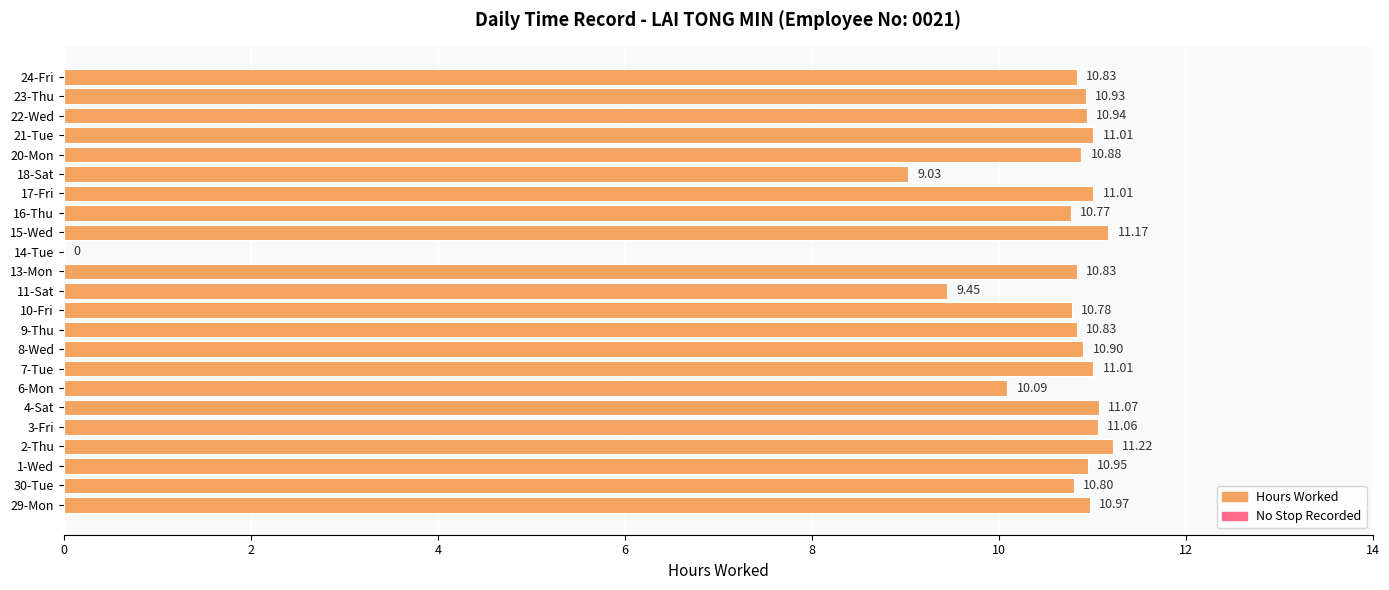

What is the change in value from 6-Mon to 17-Fri?

+0.9